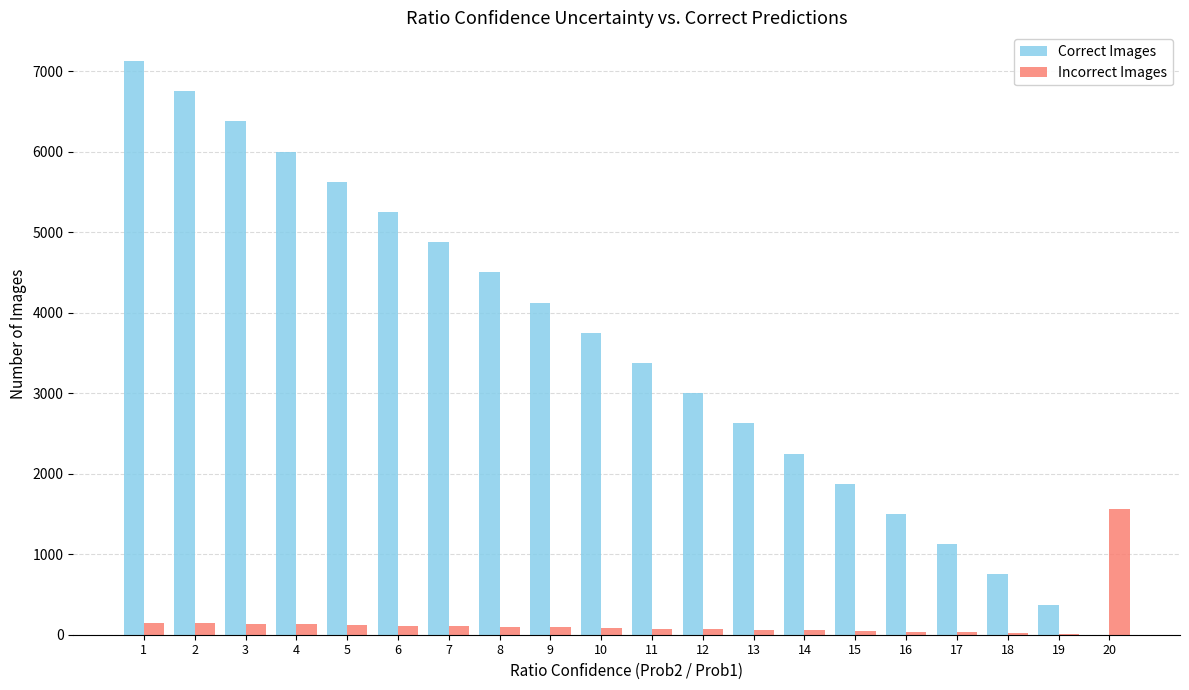

Which series changed the most between 12 and 15?

Correct Images